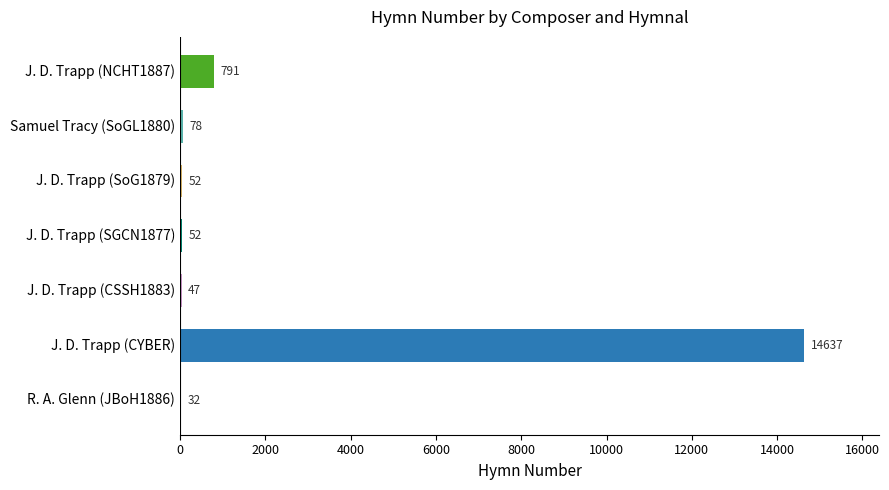

How many distinct data groups are displayed?

1